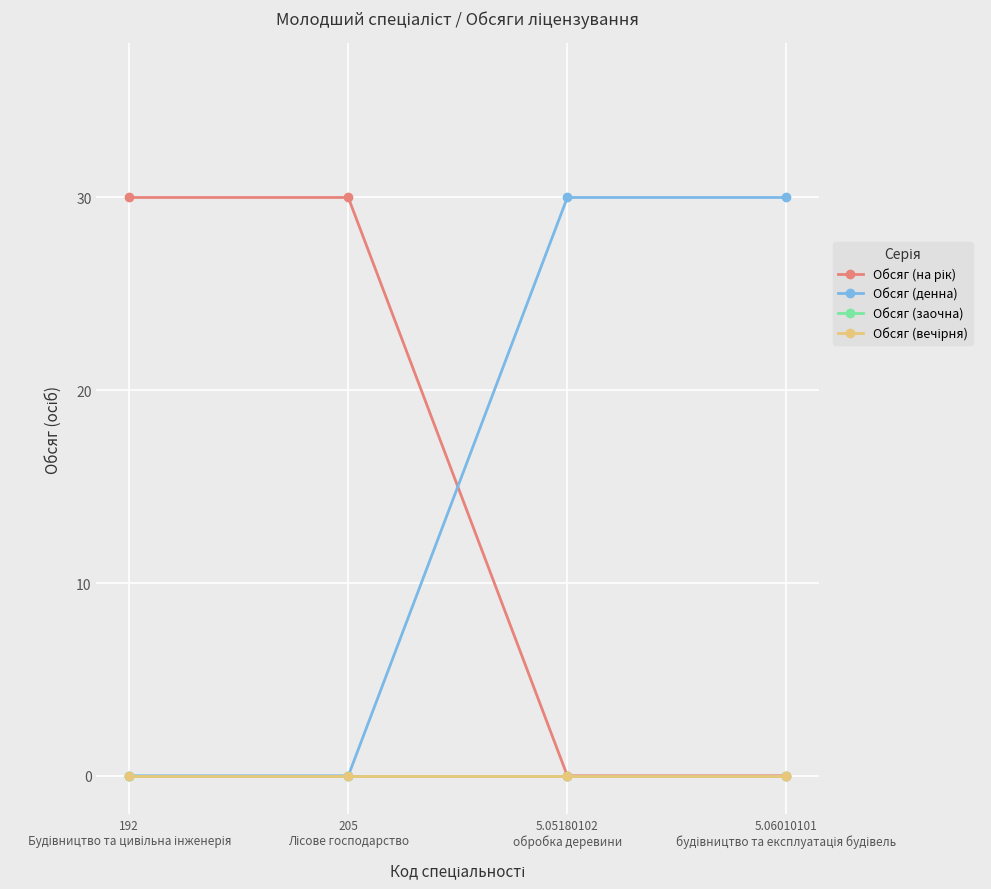

Is the value of Обсяг (вечірня) at 192
Будівництво та цивільна інженерія greater than the value of Обсяг (на рік) at 205
Лісове господарство?

No